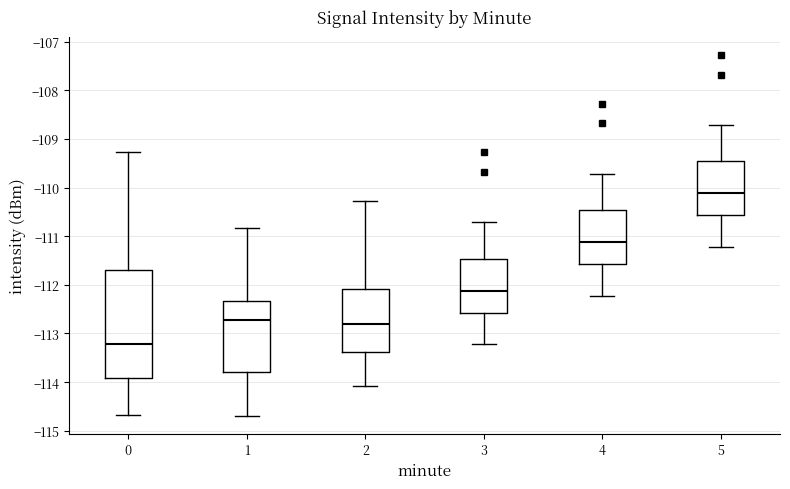

Which box has the highest median line?

5